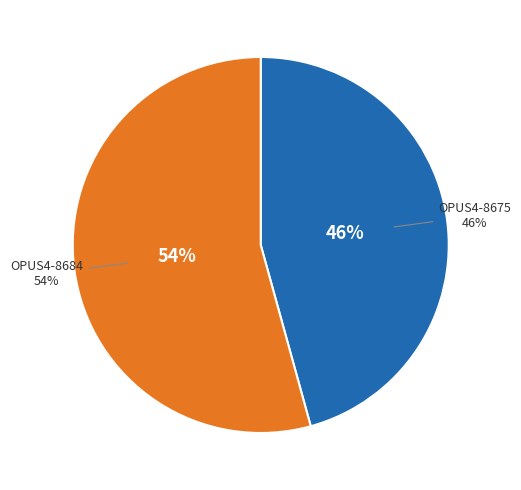

Rank the categories by value from lowest to highest.

OPUS4-8675, OPUS4-8684